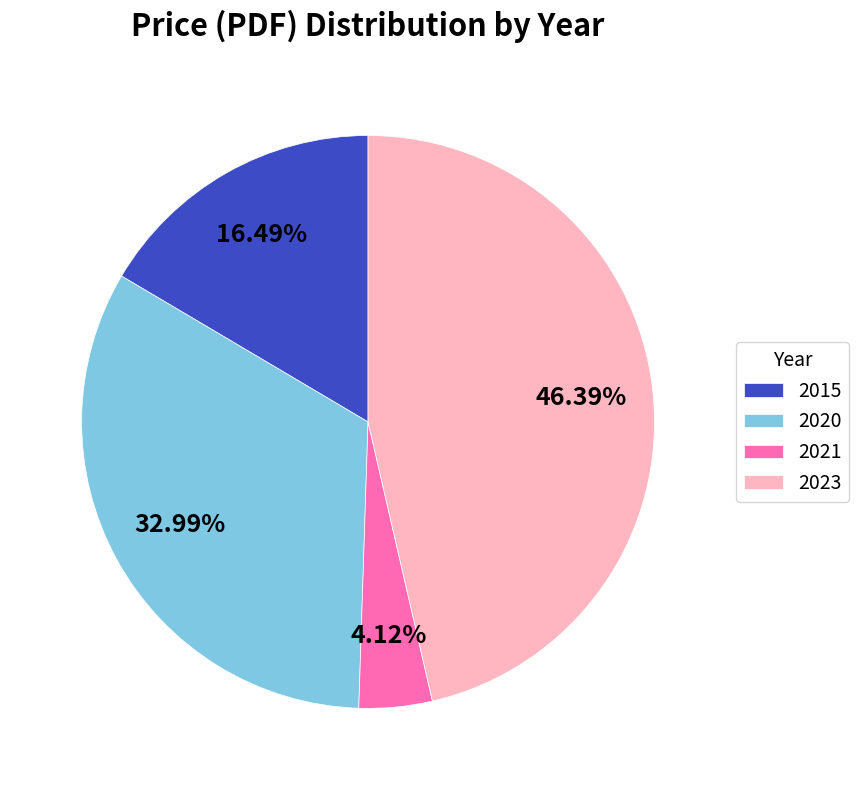

To the nearest percent, what is the difference between the largest and smallest slice percentages?

42%